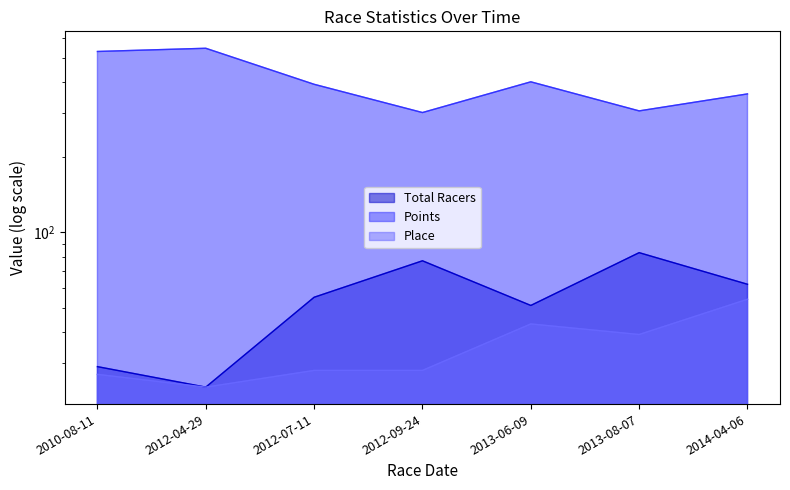

What are all the series names shown in the legend?

Total Racers, Points, Place